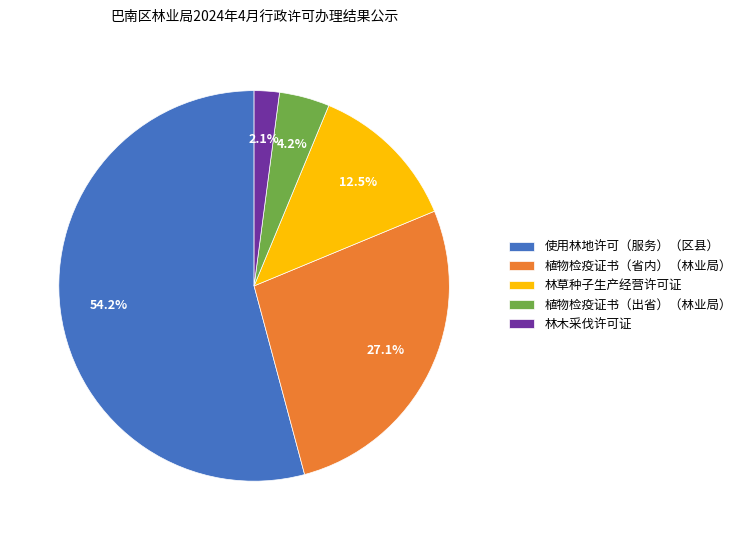

Count the number of slices in the pie.

5